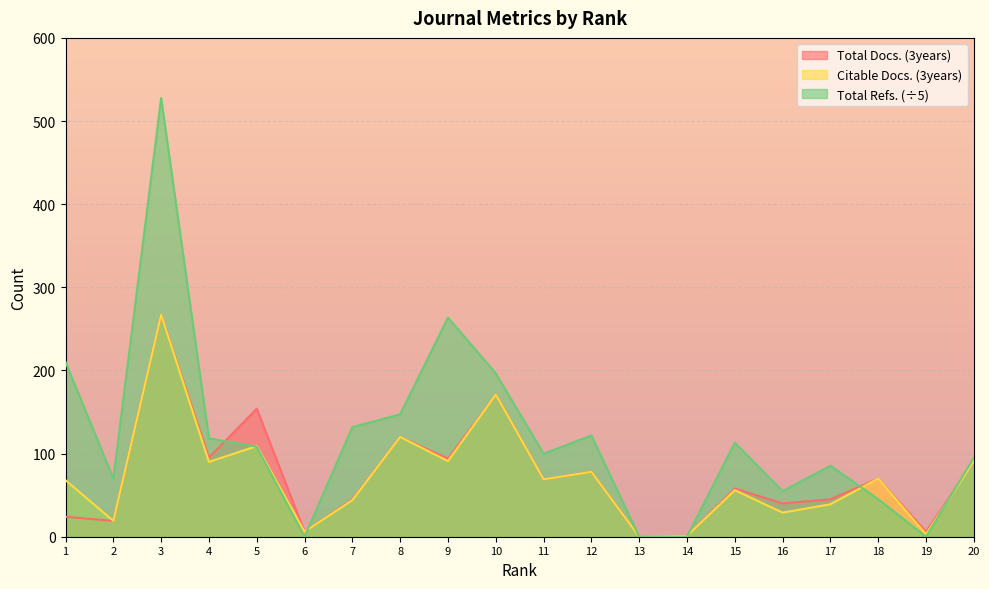

What is the sum of all Total Docs. (3years) values?

1453.0